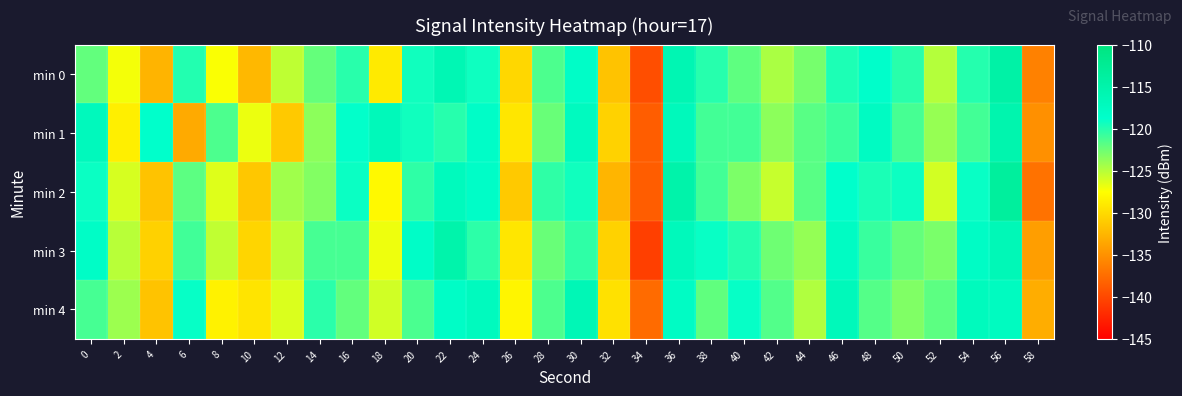

At 4, list the series in order from smallest to largest.

min 0, min 2, min 4, min 3, min 1